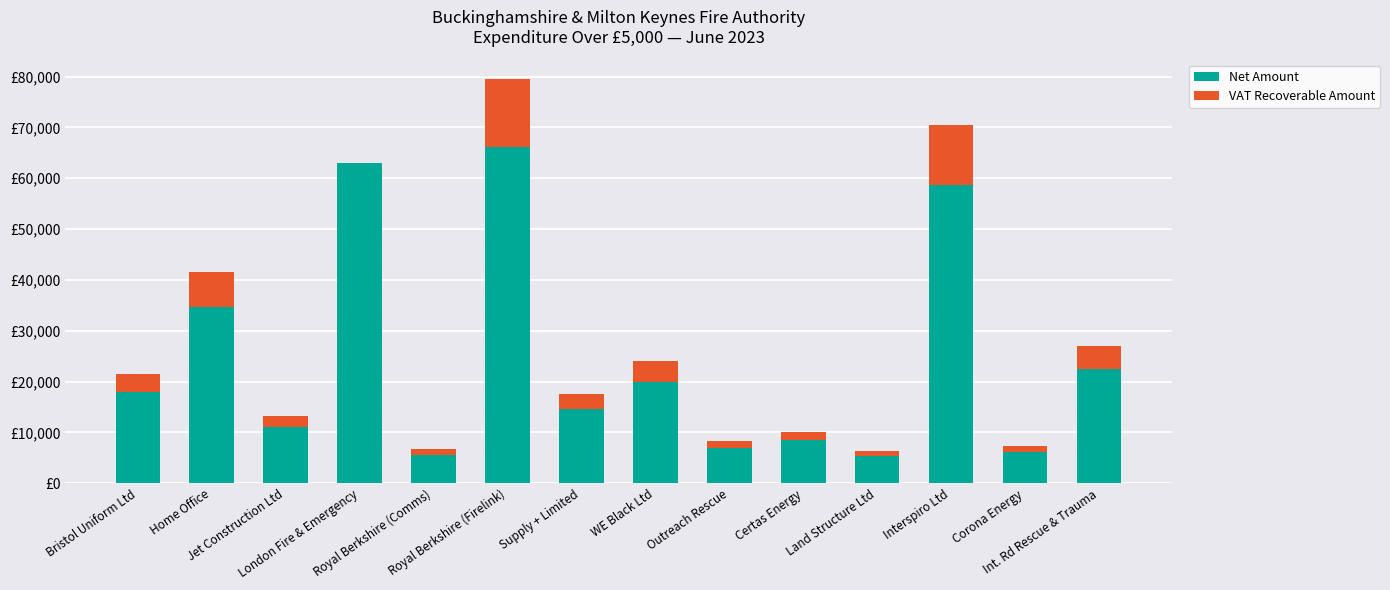

Does the chart contain stacked bars?

Yes